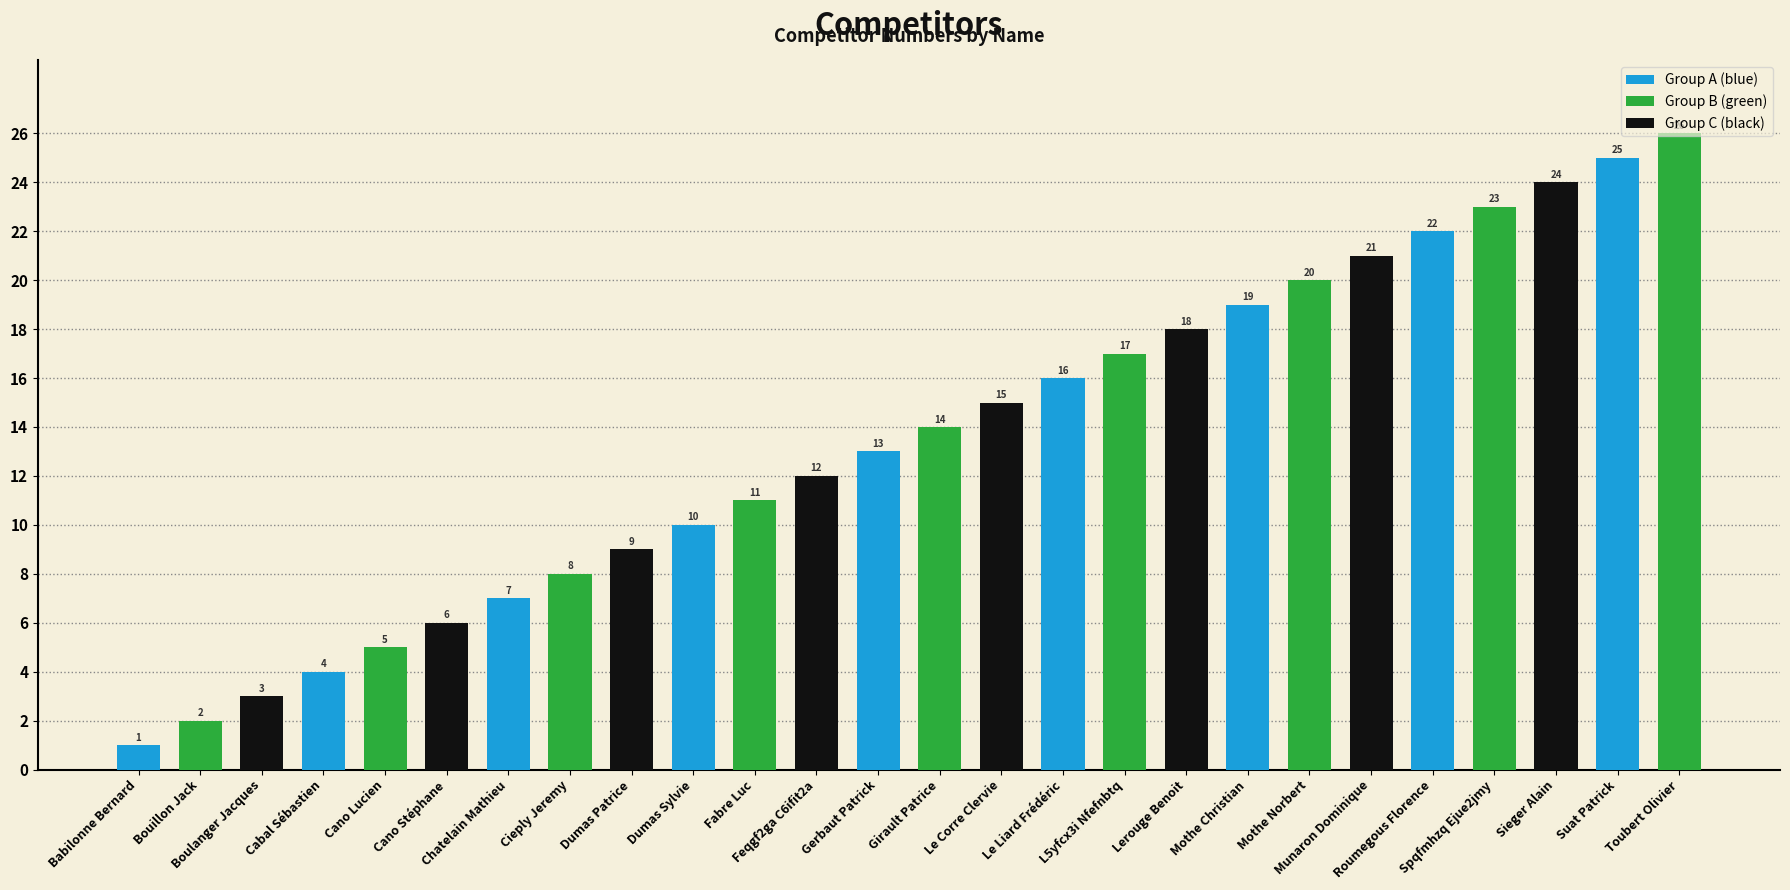

Which category has the highest value across all series?

Toubert Olivier